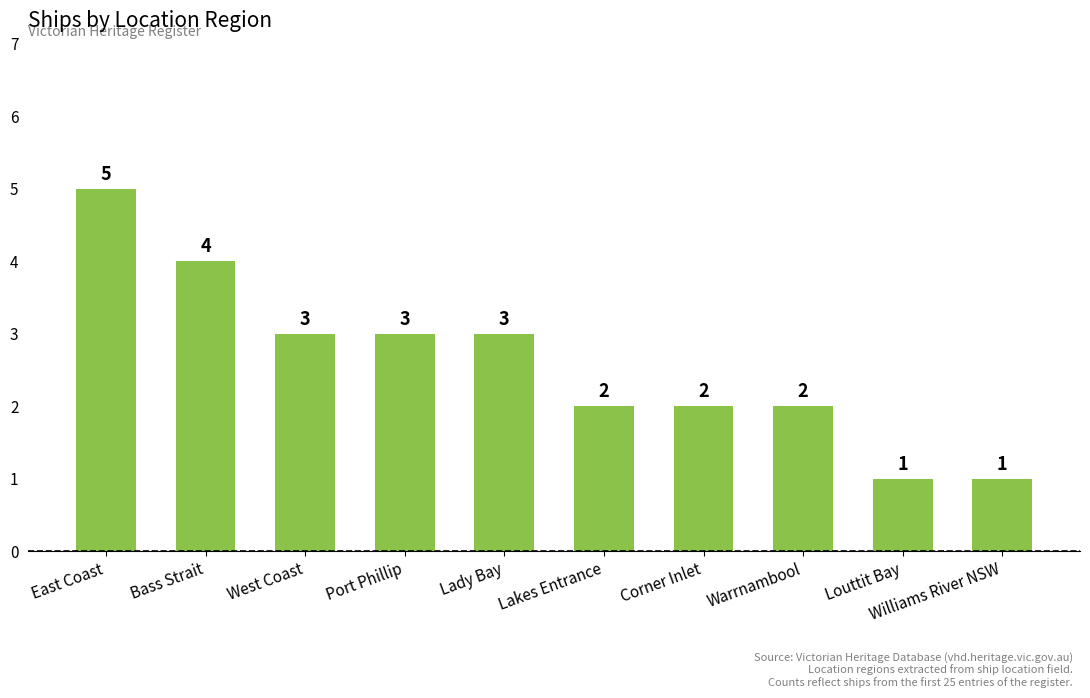

What is the ratio of the value at Bass Strait to the value at West Coast?

1.3